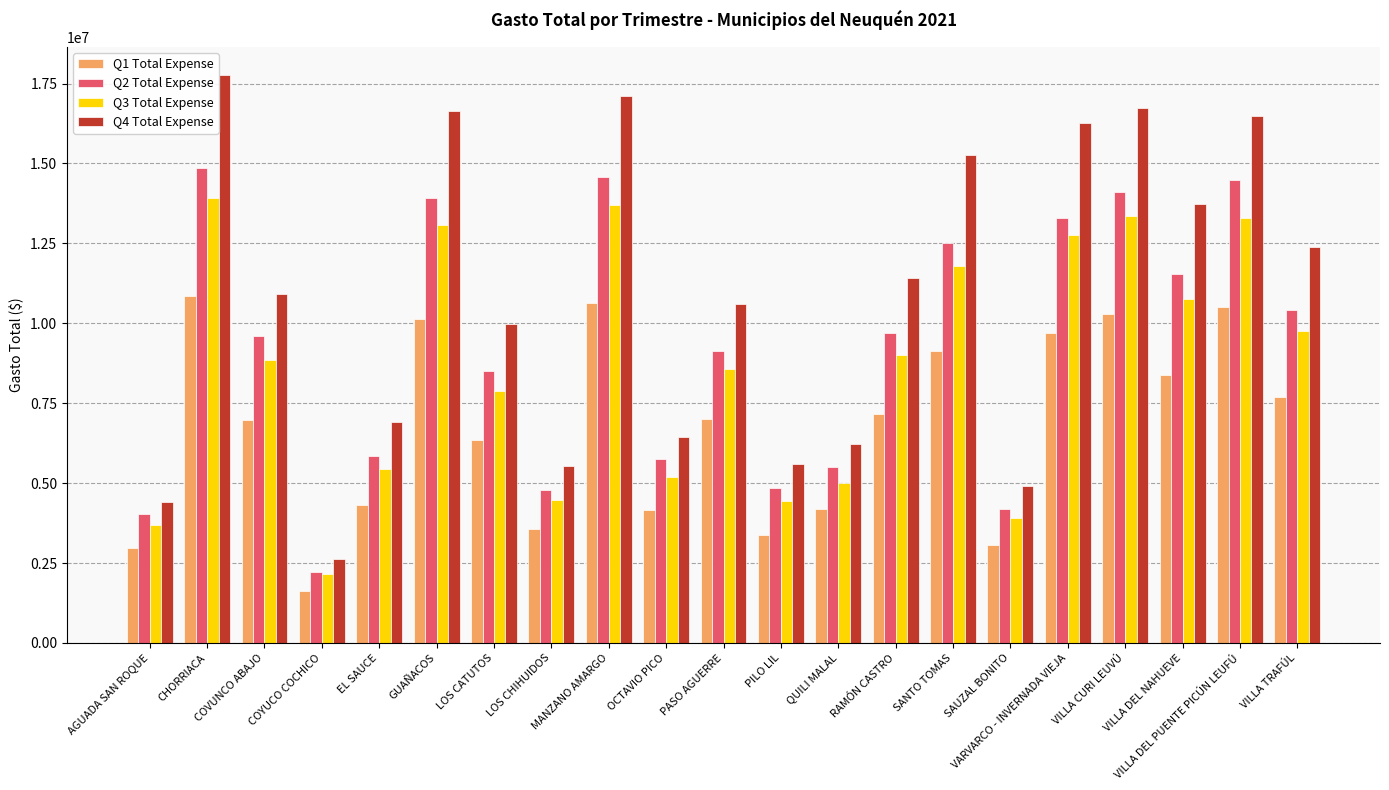

The Q2 Total Expense series shows 6793277.7 at LOS CHIHUIDOS. True or false?

False